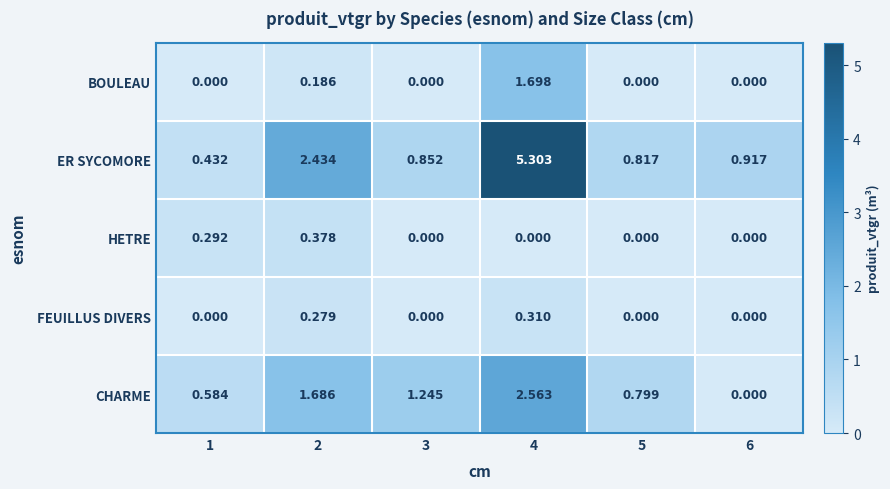

How many data points does each series have?

6